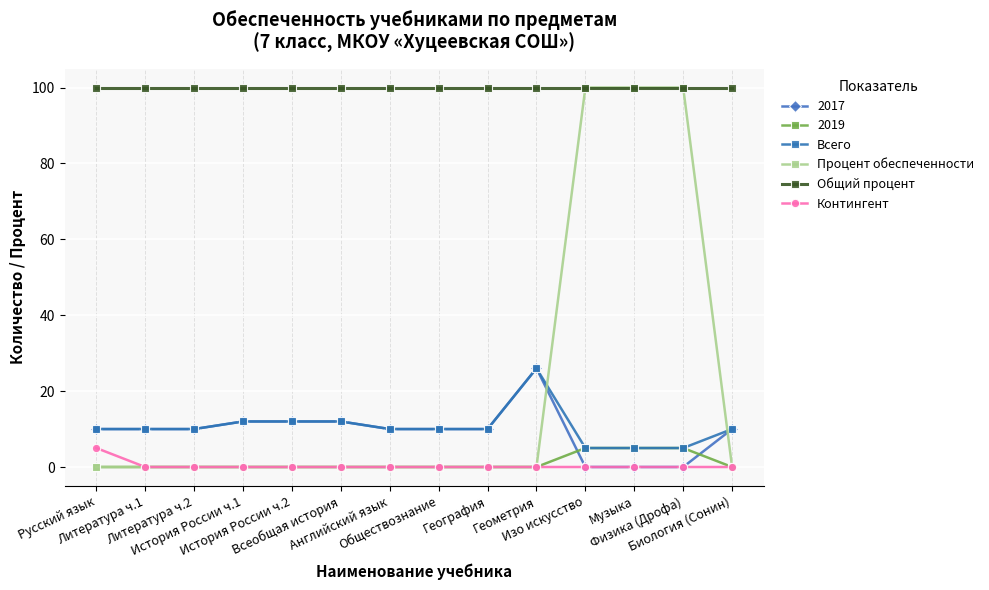

What is the minimum value for Всего?

5